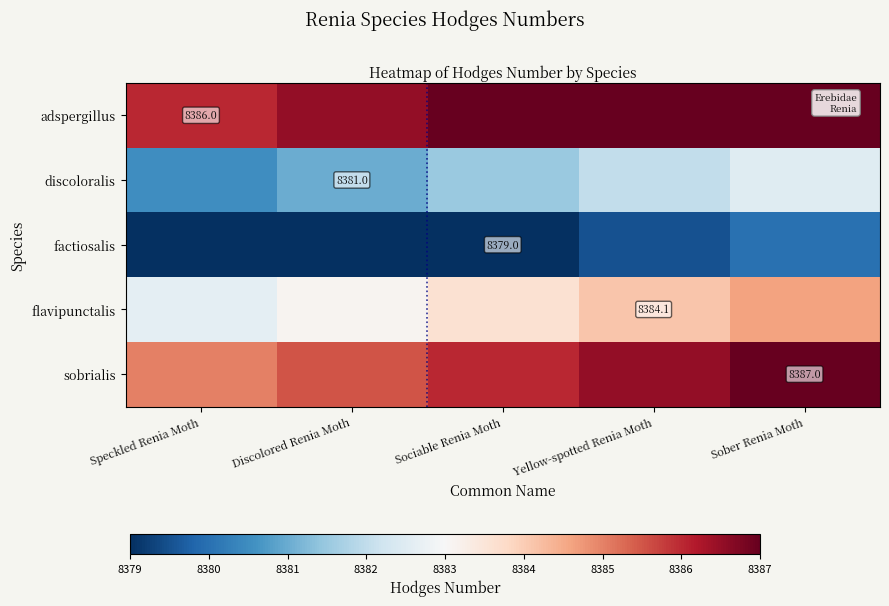

The value of discoloralis at Discolored Renia Moth is 8381.0. True or false?

True